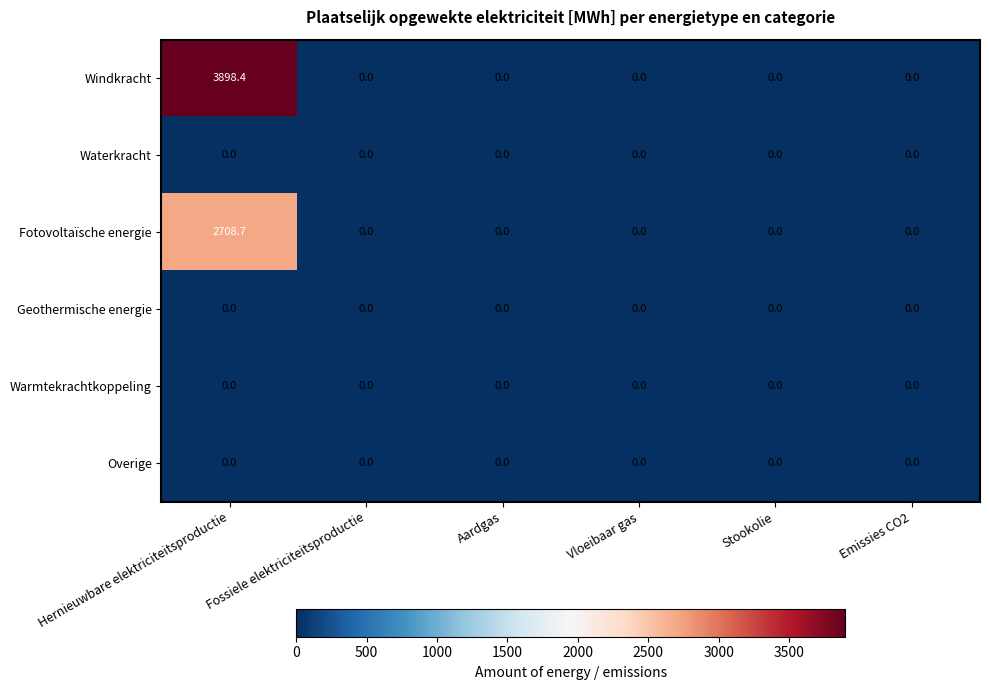

At which category does the chart reach its peak across all series?

Hernieuwbare elektriciteitsproductie